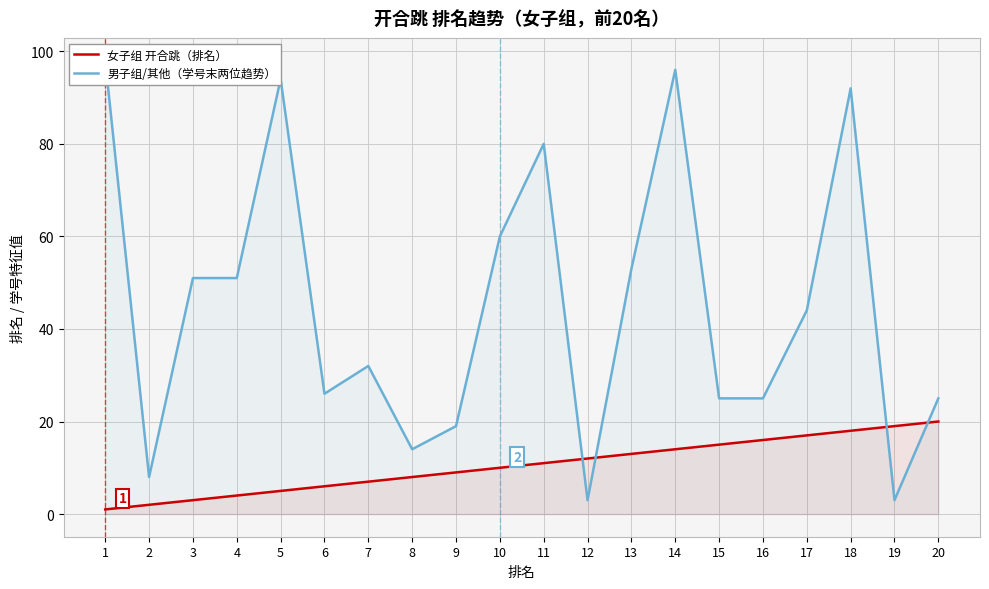

Reading left to right, transcribe all the data shown in this chart.

女子组 开合跳（排名）: 1=1	2=2	3=3	4=4	5=5	6=6	7=7	8=8	9=9	10=10	11=11	12=12	13=13	14=14	15=15	16=16	17=17	18=18	19=19	20=20
男子组/其他（学号末两位趋势）: 1=98	2=8	3=51	4=51	5=94	6=26	7=32	8=14	9=19	10=60	11=80	12=3	13=53	14=96	15=25	16=25	17=44	18=92	19=3	20=25